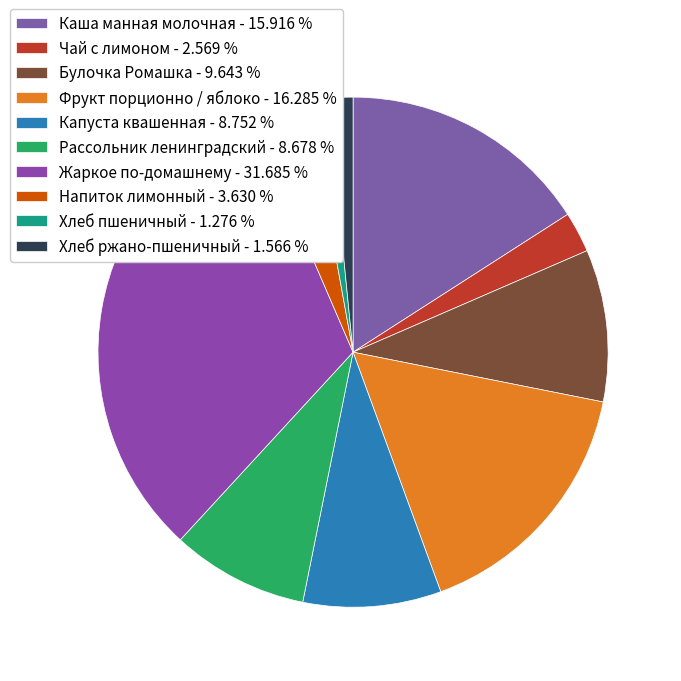

The Чай с лимоном slice represents 3% of the pie. True or false?

True